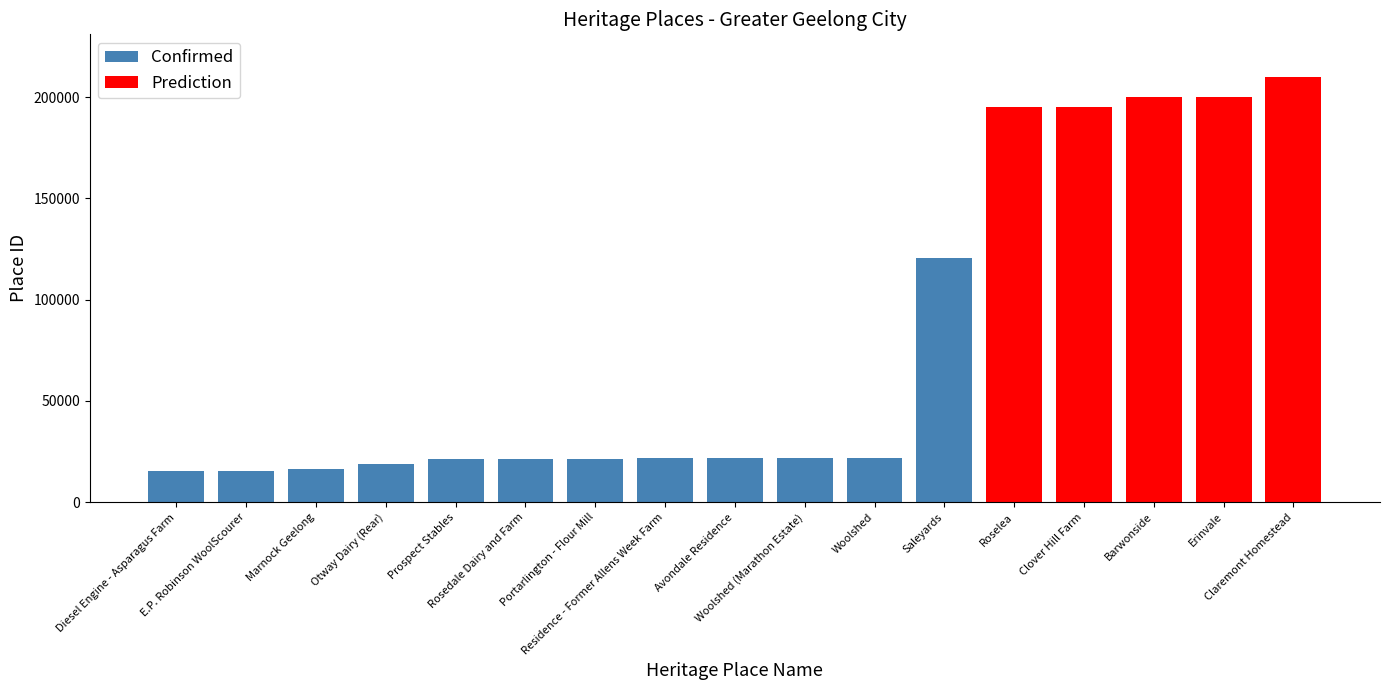

How many data points are less than 21628?

8